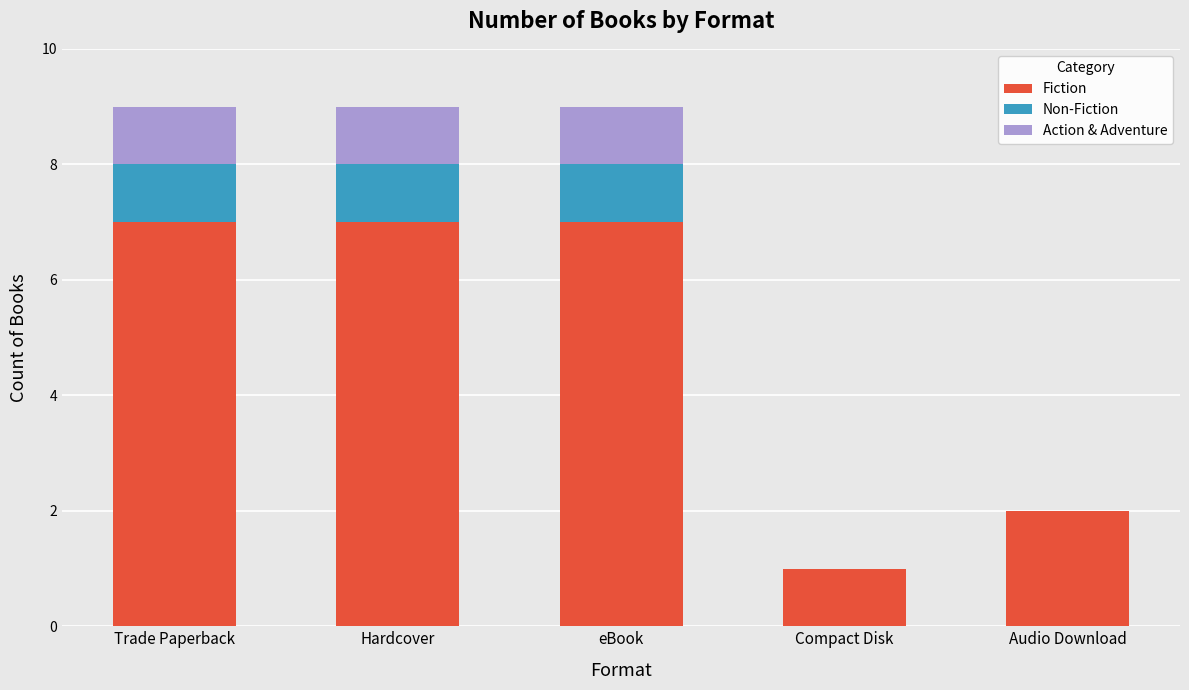

True or false: Fiction has a value of 12 at Hardcover.

False